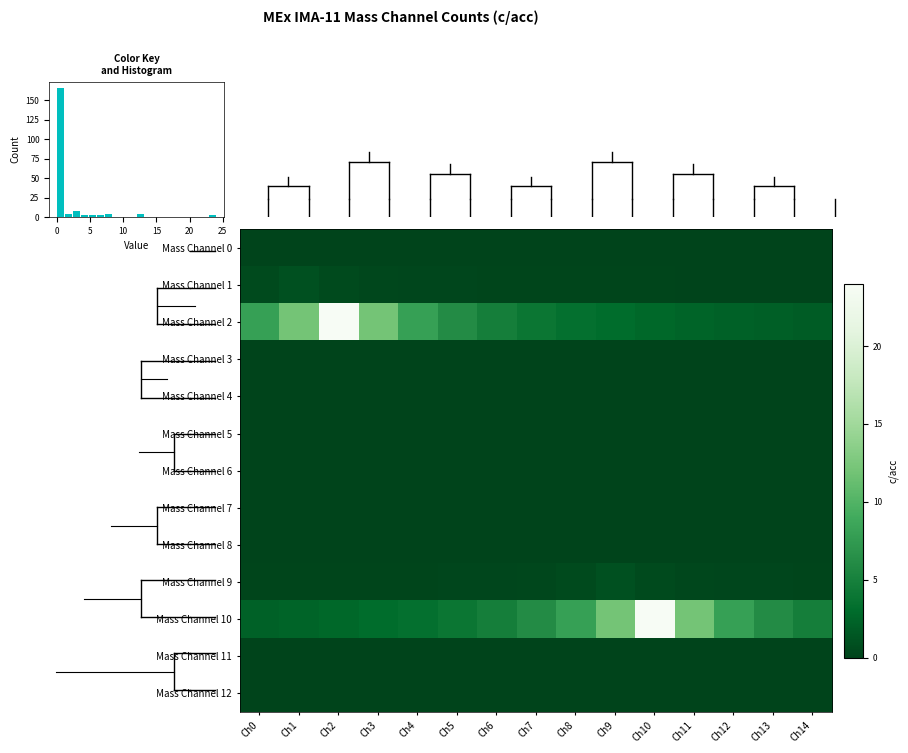

Is it true that Mass Channel 9 equals 1.0 at Ch9?

True